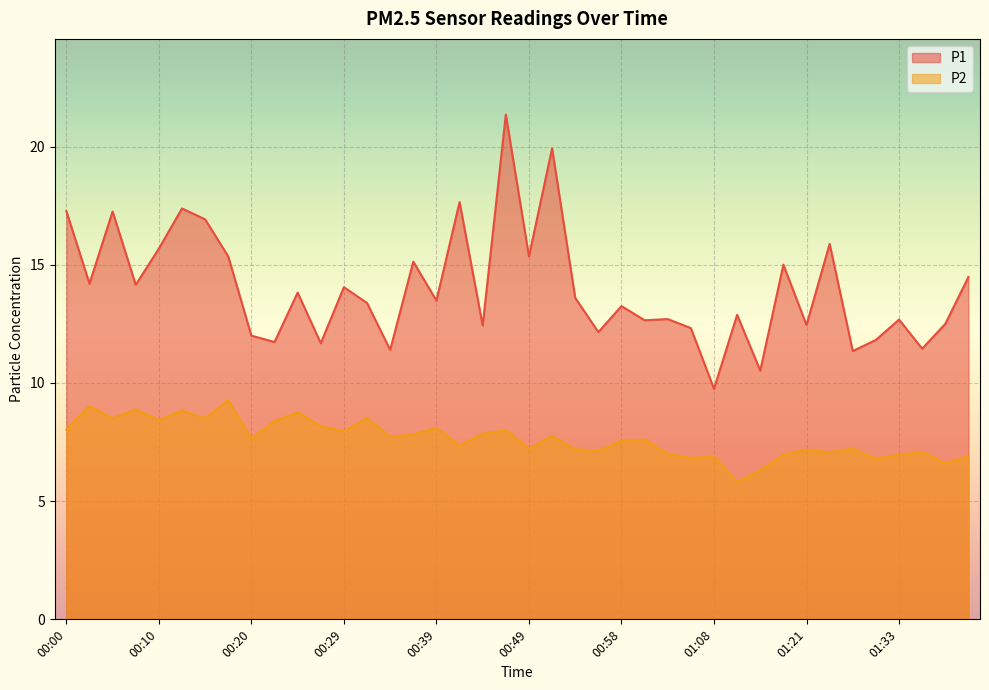

Rank the series at 00:51 from highest to lowest value.

P1, P2